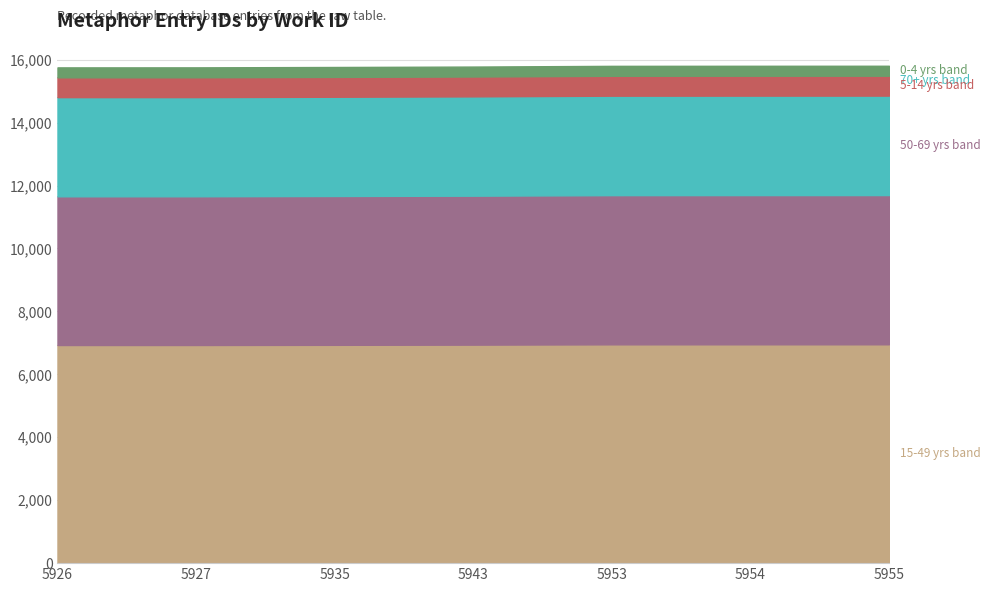

At which category does the chart reach its peak across all series?

5955